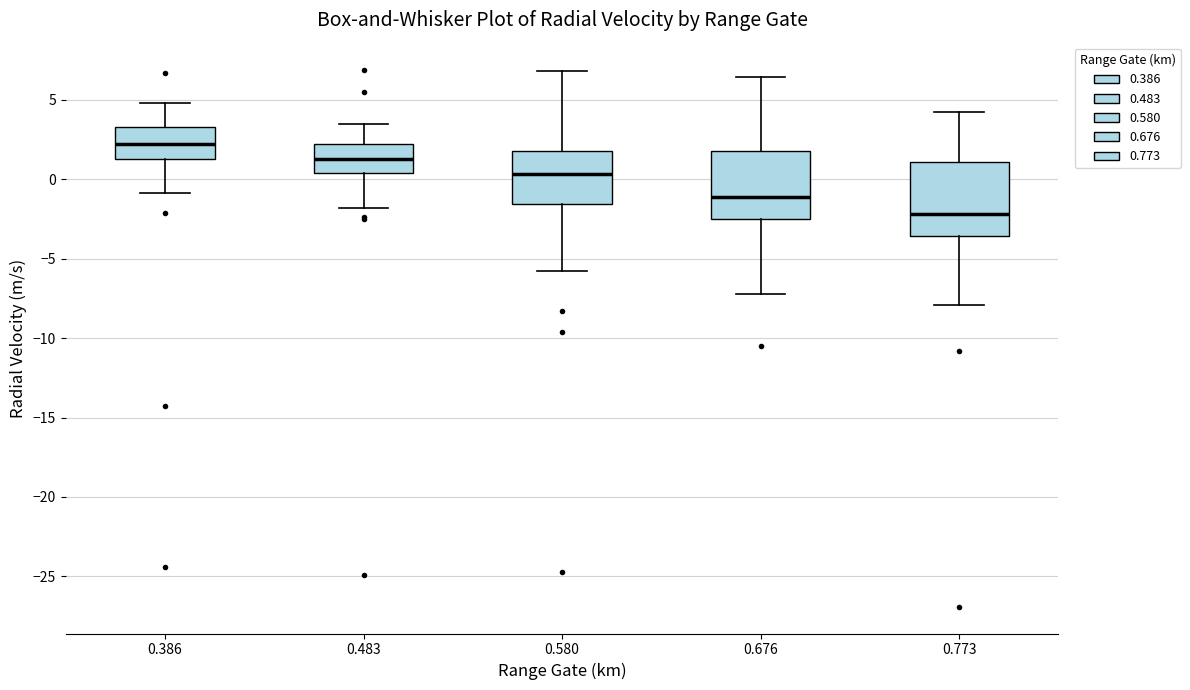

Which box's median line is the lowest?

0.773